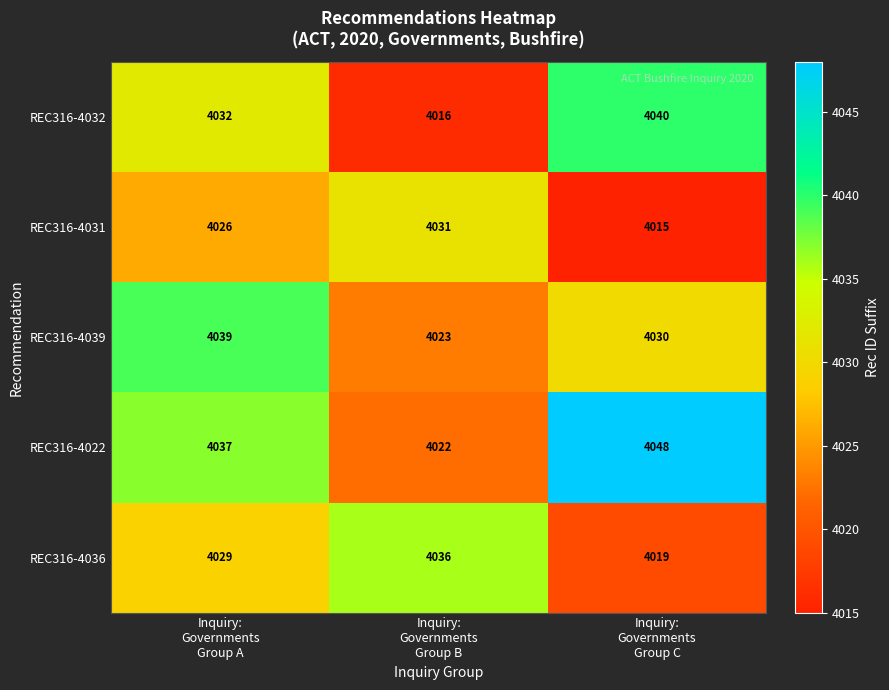

How many series are shown in this chart?

5